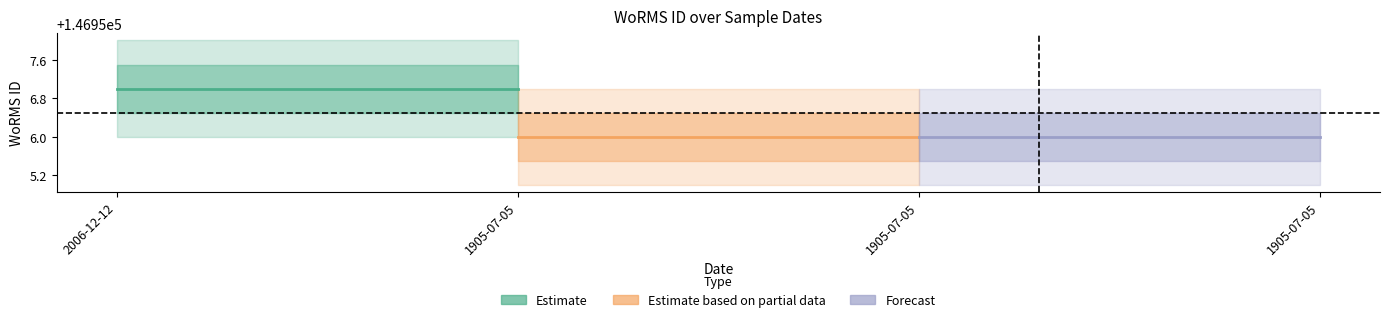

What are all the series names shown in the legend?

Estimate, Estimate based on partial data, Forecast